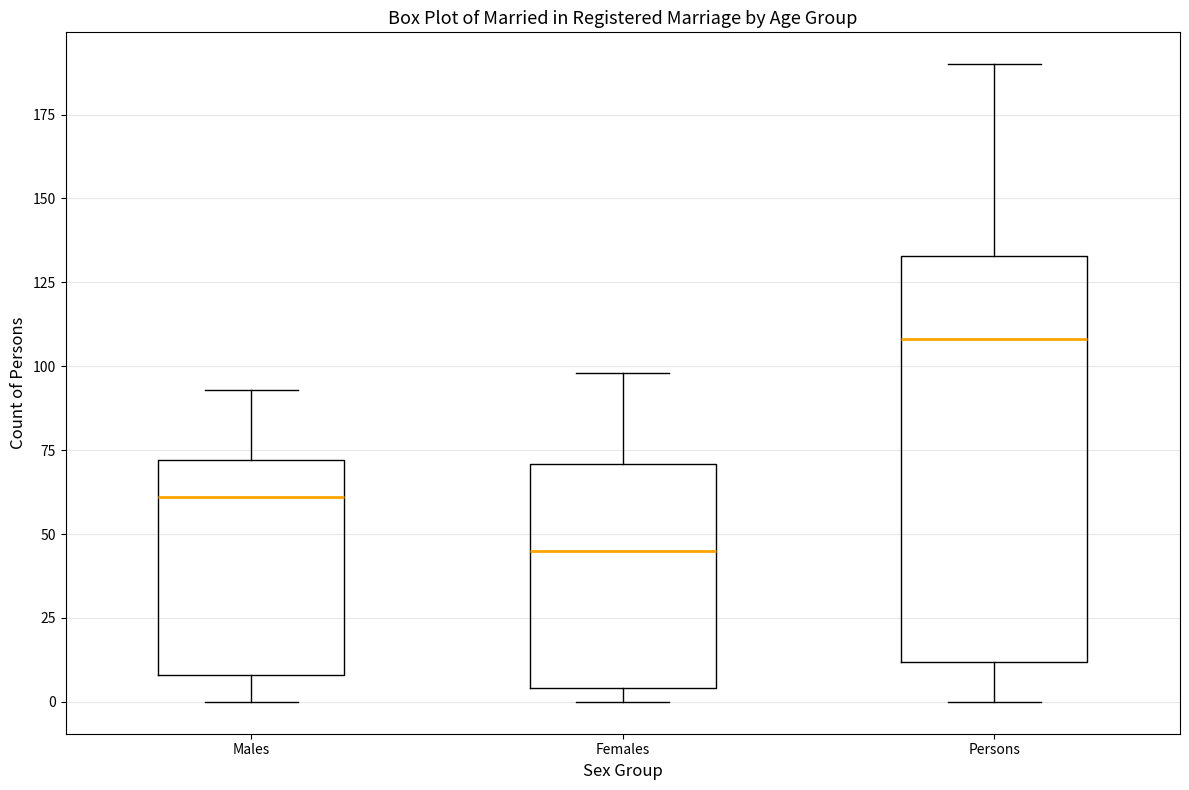

Which box has the lowest median line?

Females